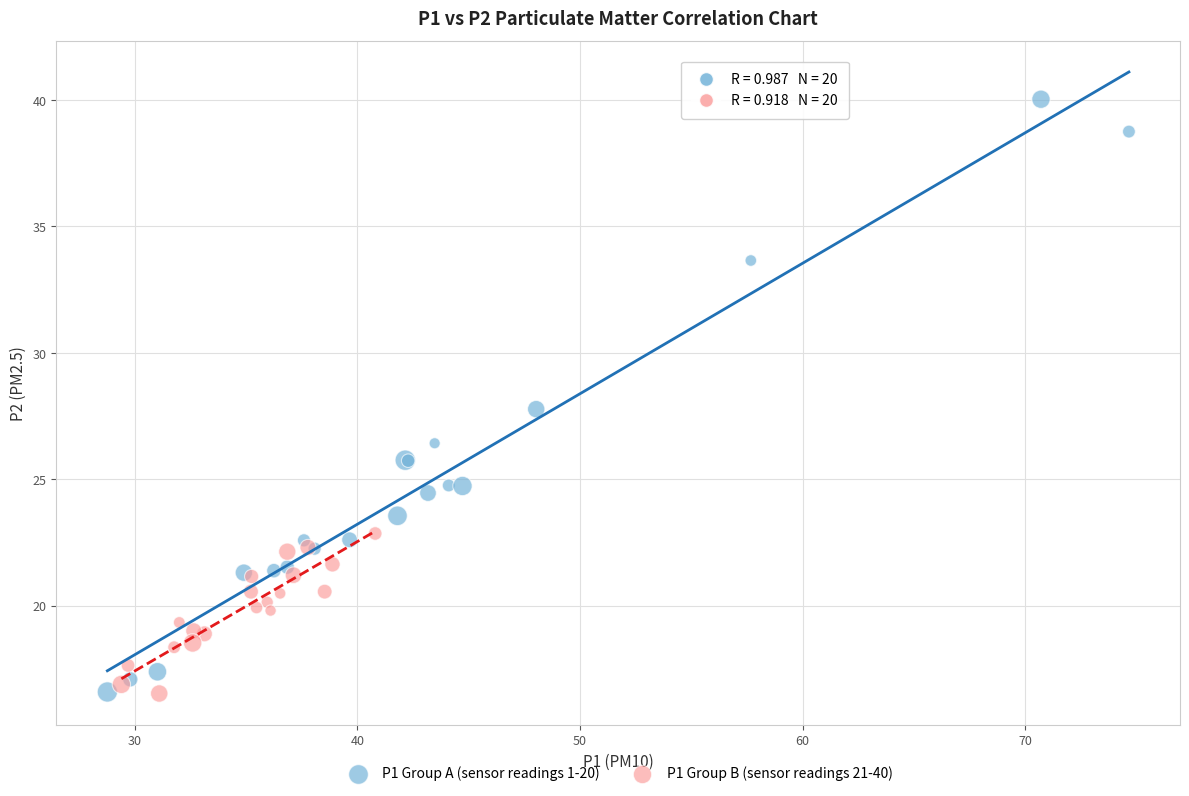

What are all the series names shown in the legend?

P1 Group A (sensor readings 1-20), P1 Group B (sensor readings 21-40)